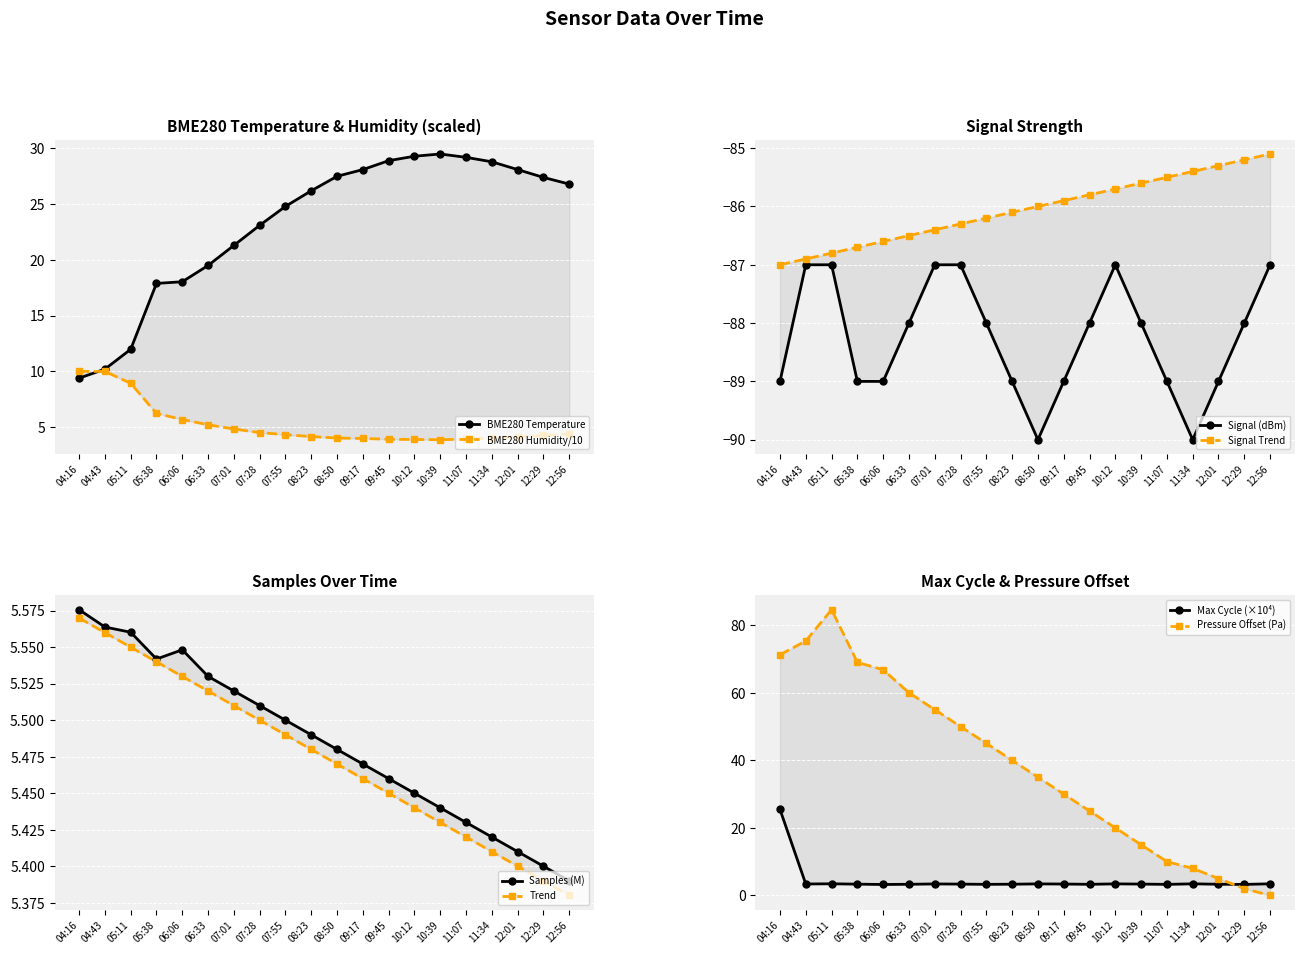

What is the difference between the maximum and minimum values in the Max_cycle series?

22.2